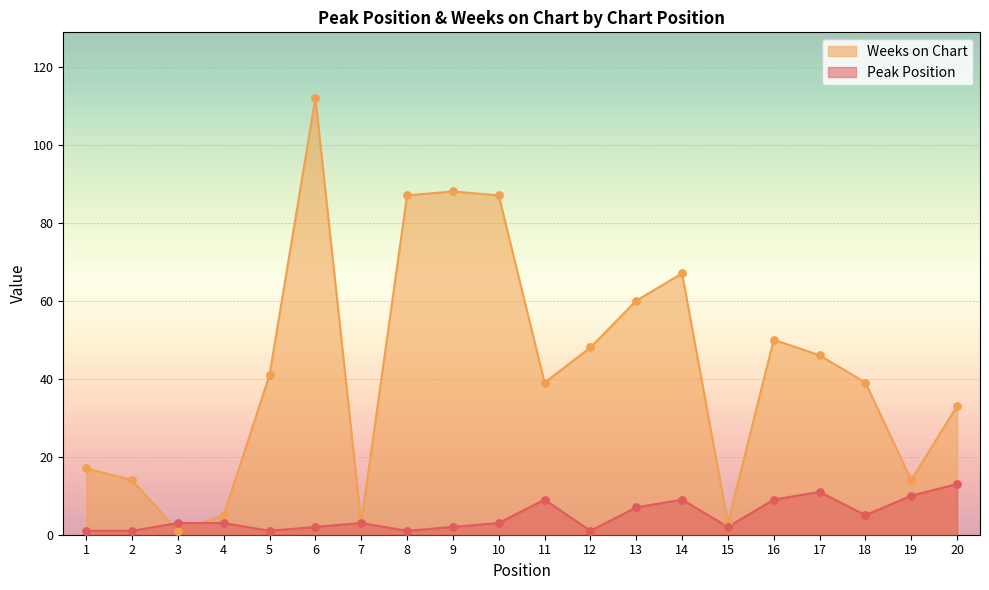

What are all the series names shown in the legend?

Weeks on Chart, Peak Position